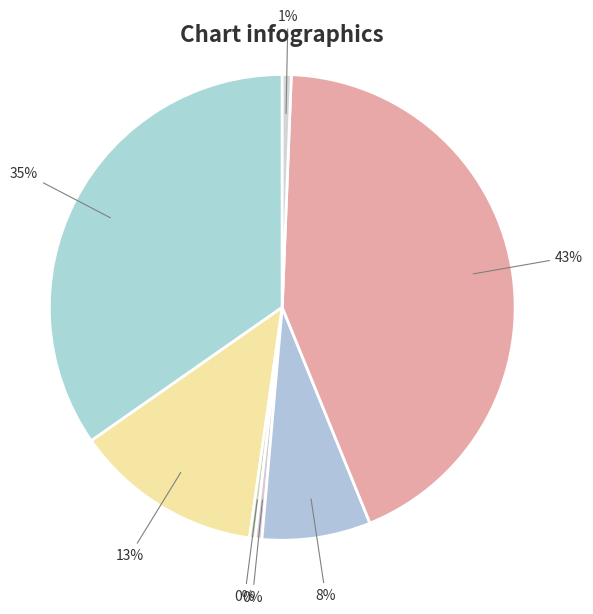

Rank the categories by value from highest to lowest.

particulier en commercieel vervoer, huishoudens, tertiair, industrie (niet-ETS), openbaar vervoer, landbouw, openbare verlichting